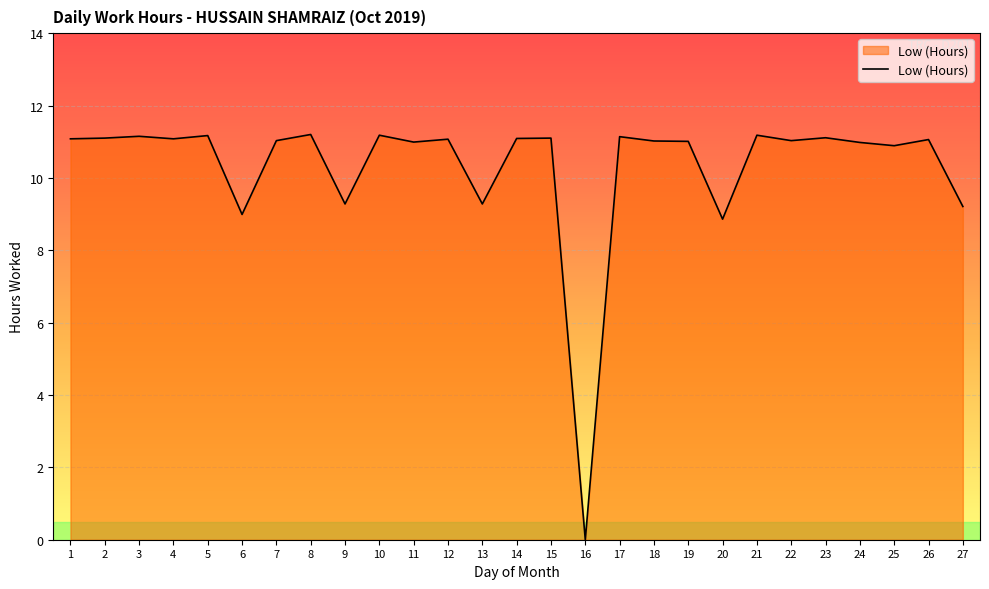

Does the chart have visible grid lines?

Yes